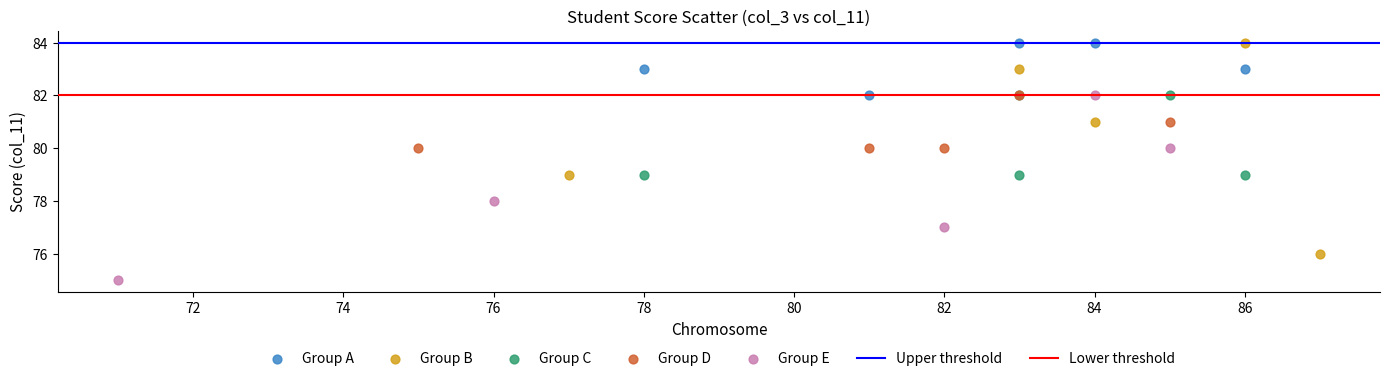

Which series contains the lowest Y value?

Group E